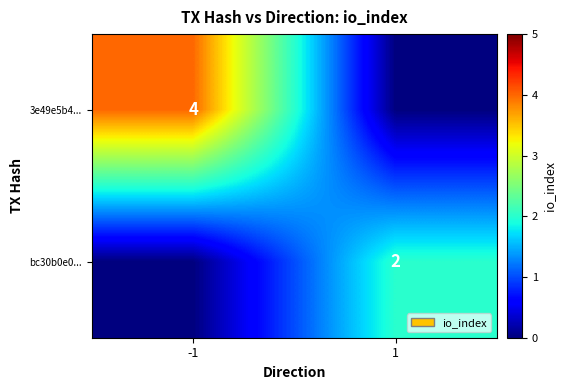

The value of bc30b0e0... at 1 is 2. True or false?

True